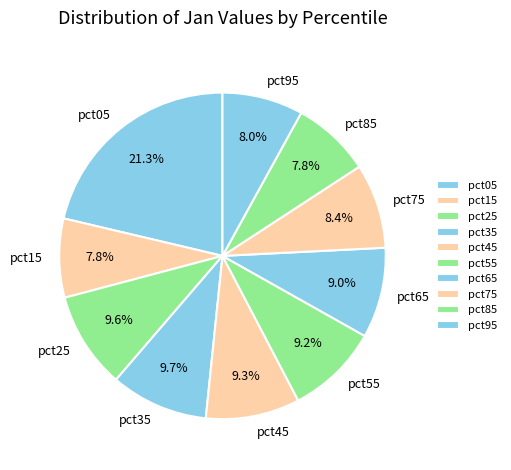

What percentage is NOT represented by pct95?

92.0%